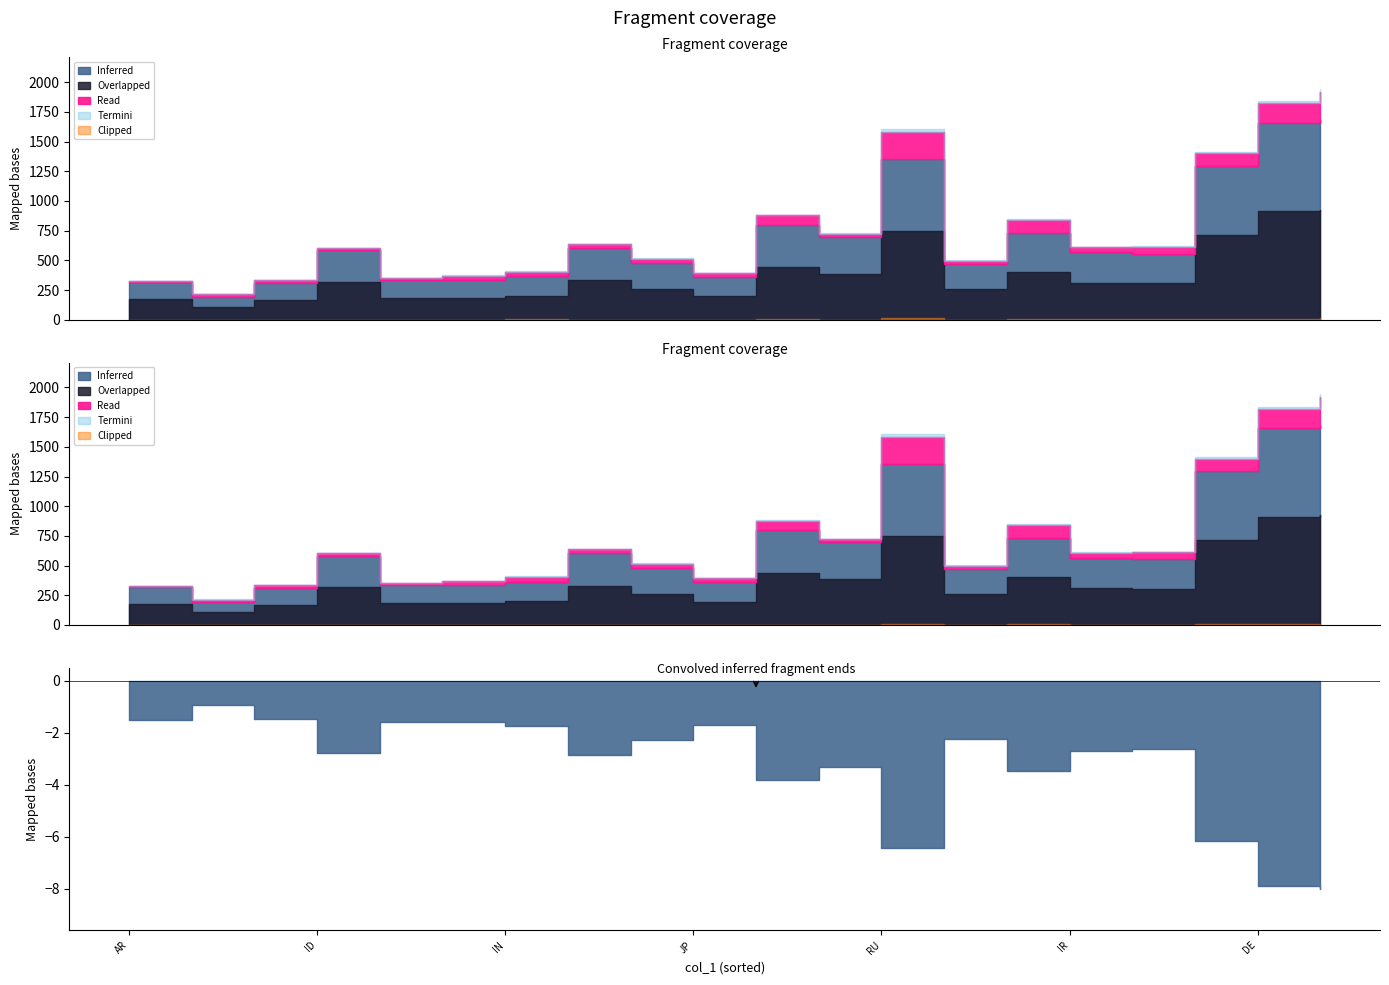

How many lines are shown in the chart?

2